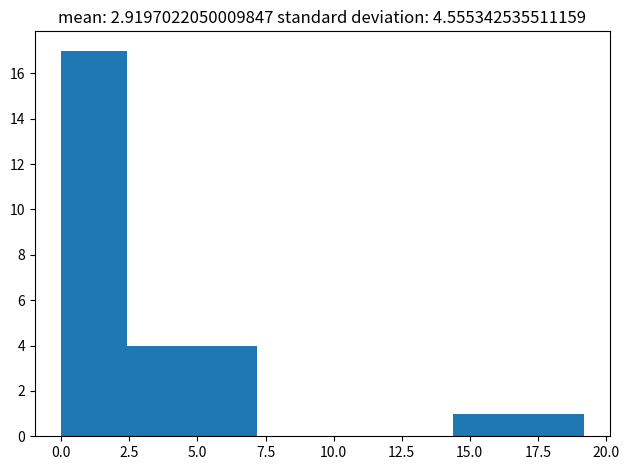

How tall is the bar that spans 0.0 to 2.5 on the x-axis? Neither the bar edges nor the heights are printed on the chart, so give them approximately, as read against the axes.

17